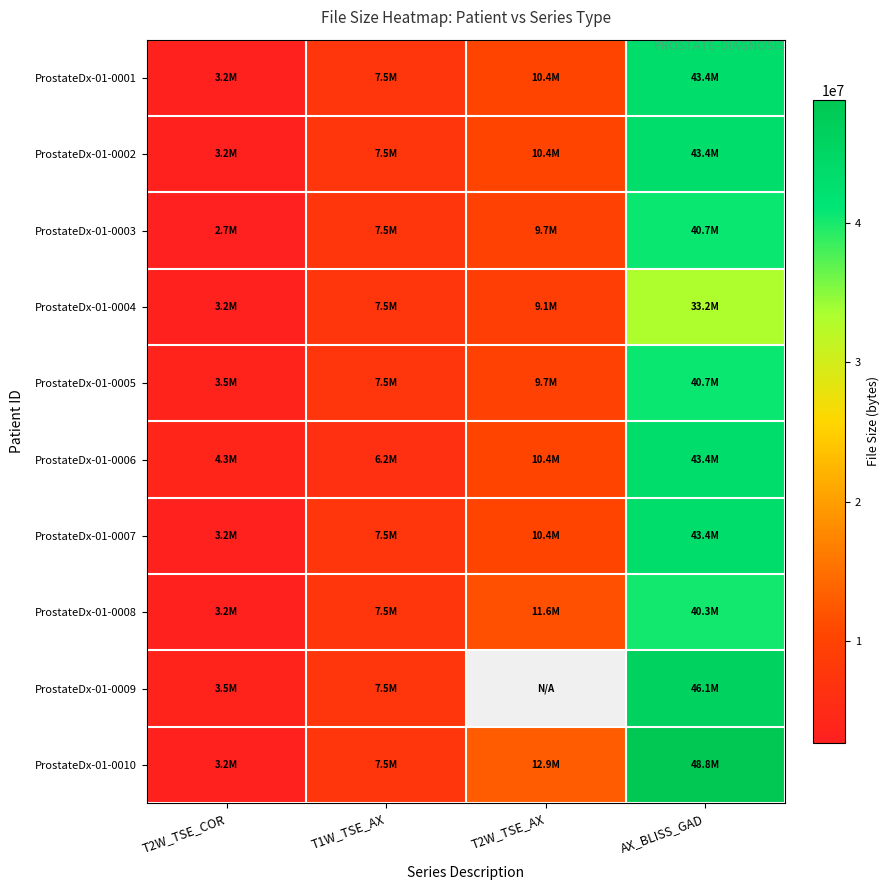

Where is ProstateDx-01-0010 nearest to the value 26030391?

T2W_TSE_AX